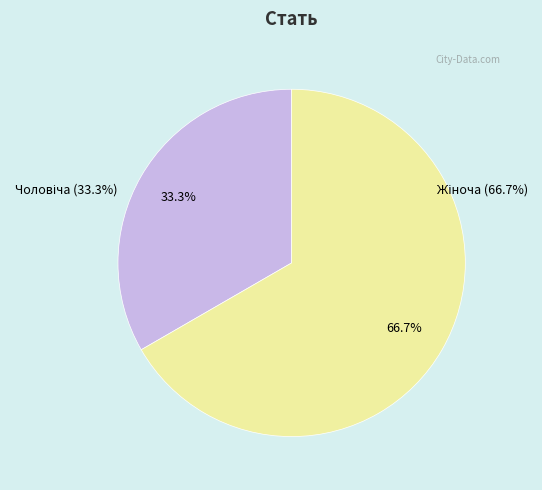

What is the smallest slice in the pie chart?

Чоловіча